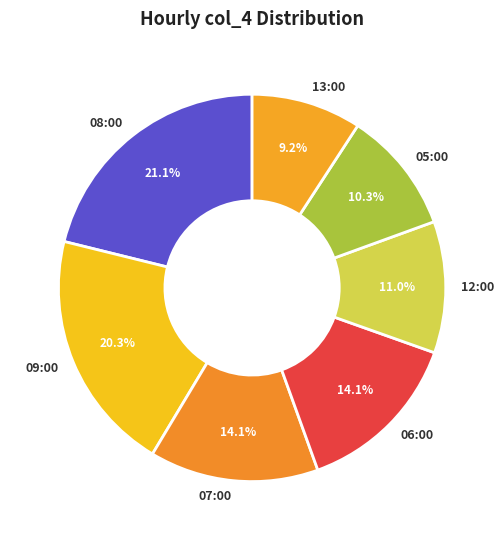

Is there a majority slice in this chart?

No